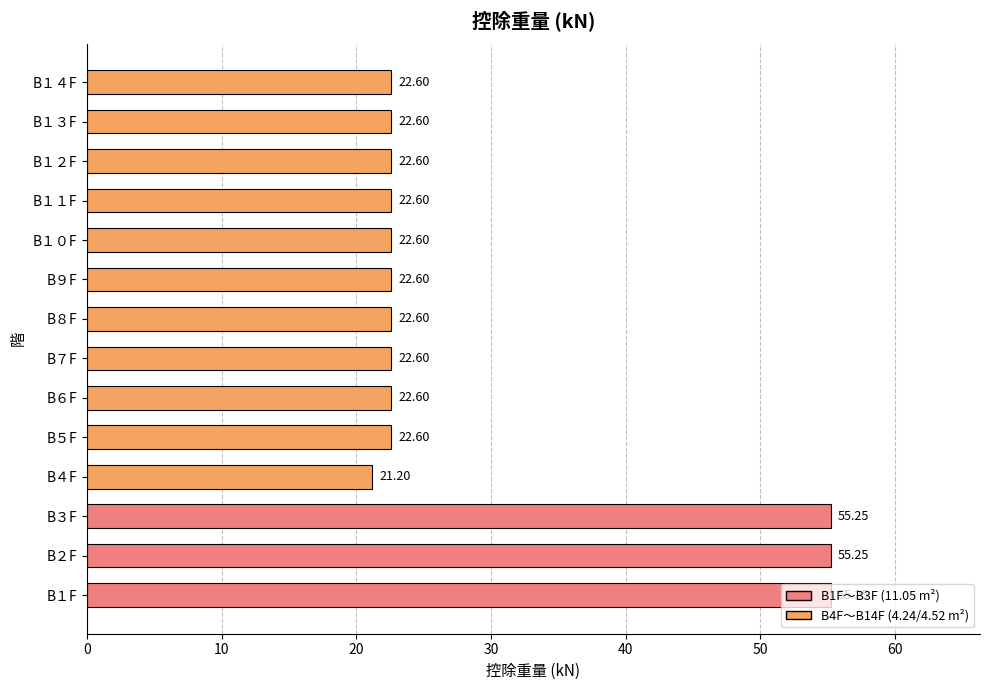

Between B１F and B４F, which is larger?

B１F